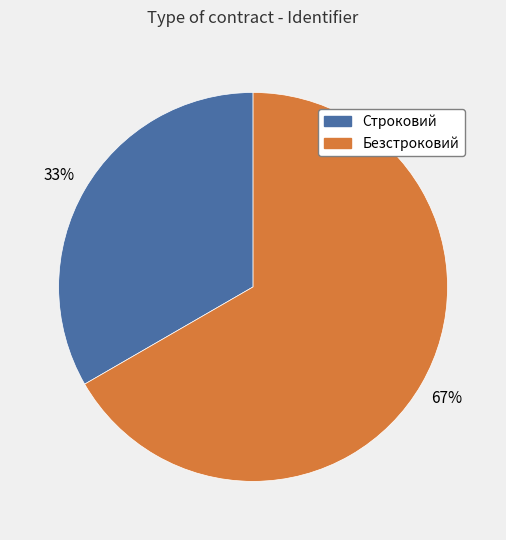

Is it true that Строковий is 33% of the pie?

True